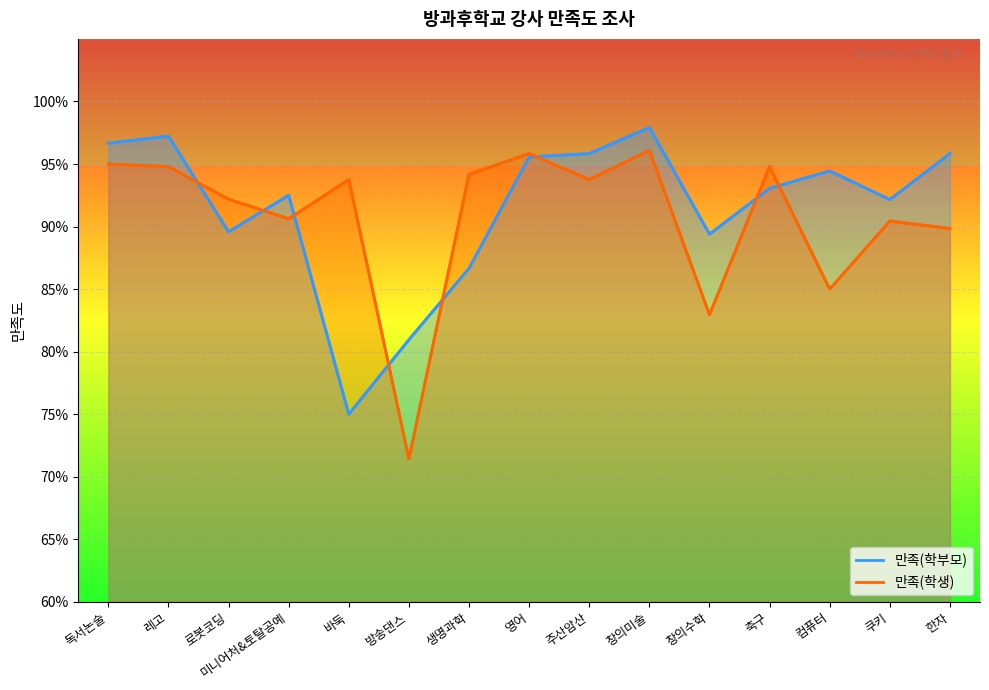

Between 방송댄스 and 레고, which is larger?

레고